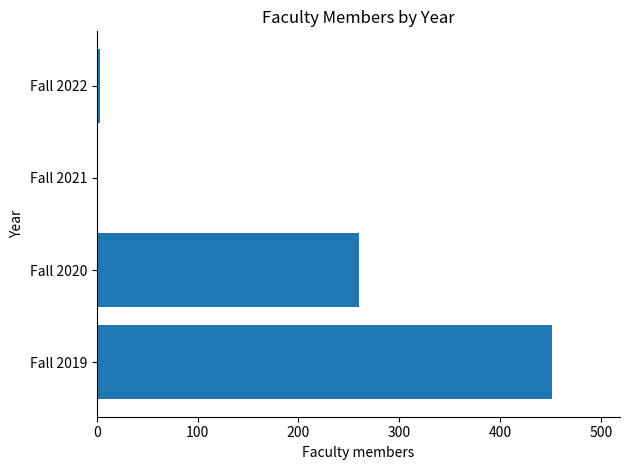

Are the bars grouped side by side (vs. stacked)?

No